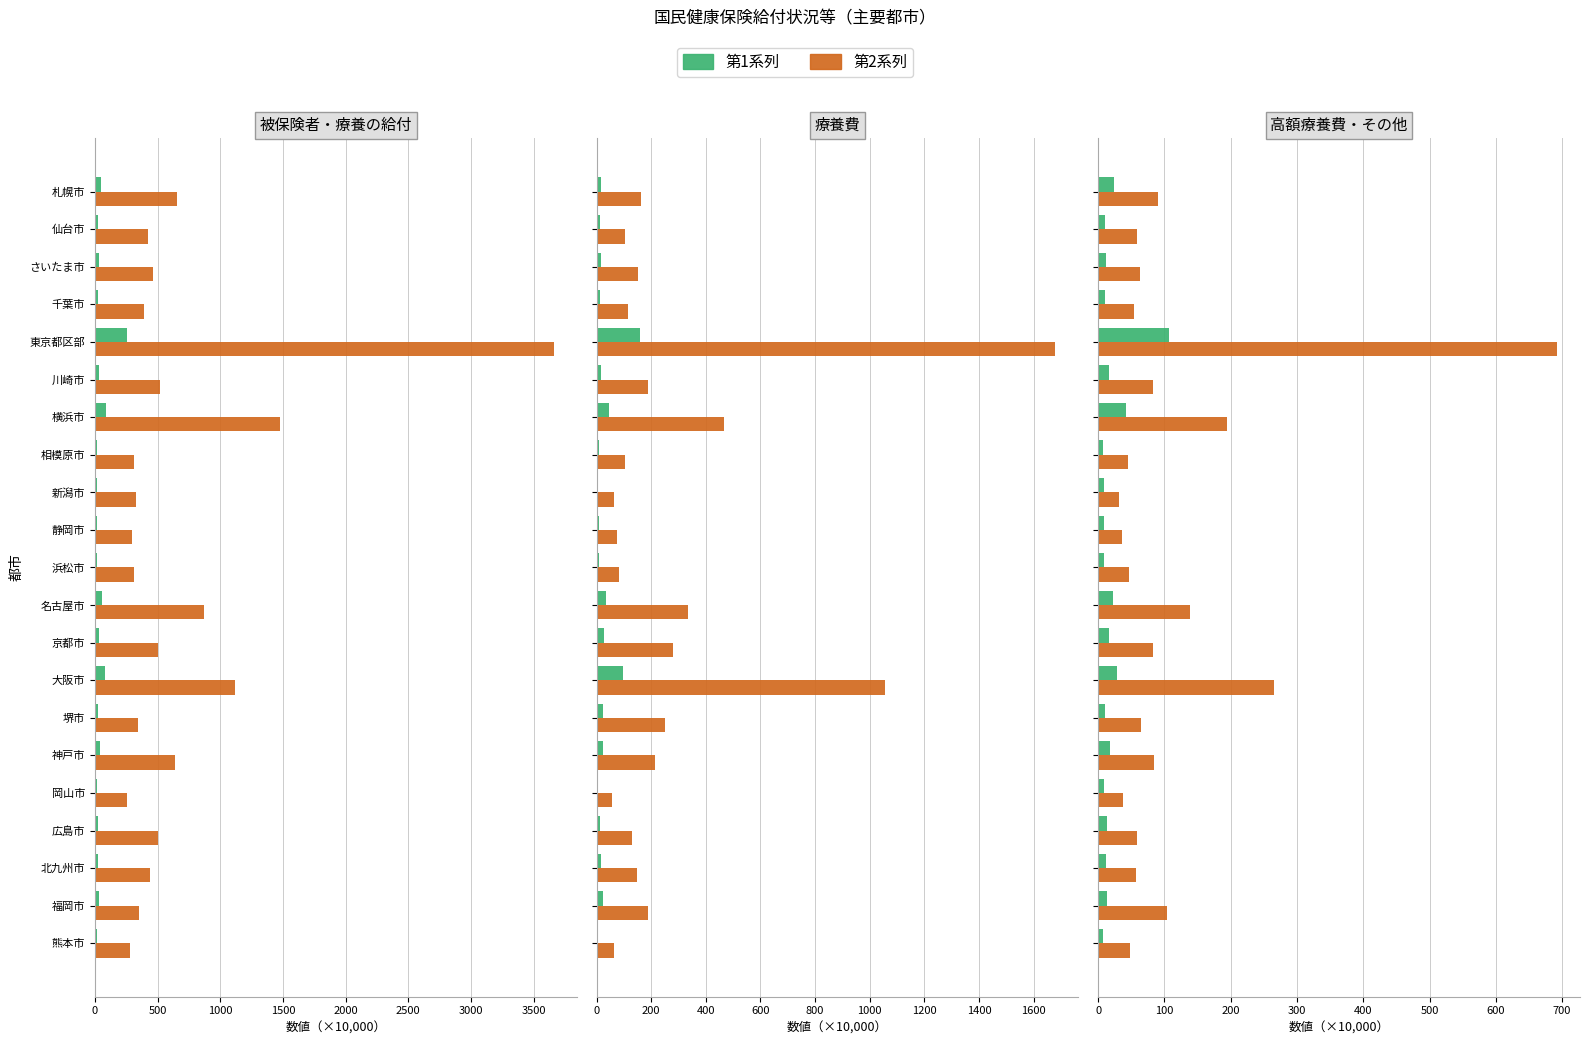

What is the minimum value for 療養費件数?

5.6